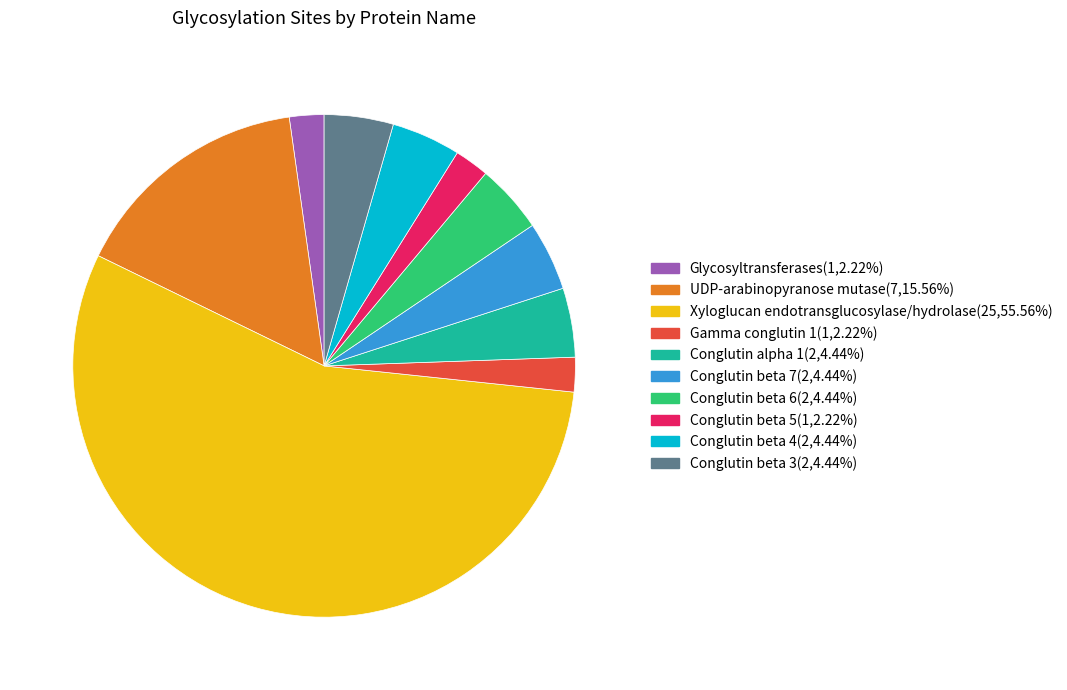

Which has a higher value, UDP-arabinopyranose mutase or Gamma conglutin 1?

UDP-arabinopyranose mutase